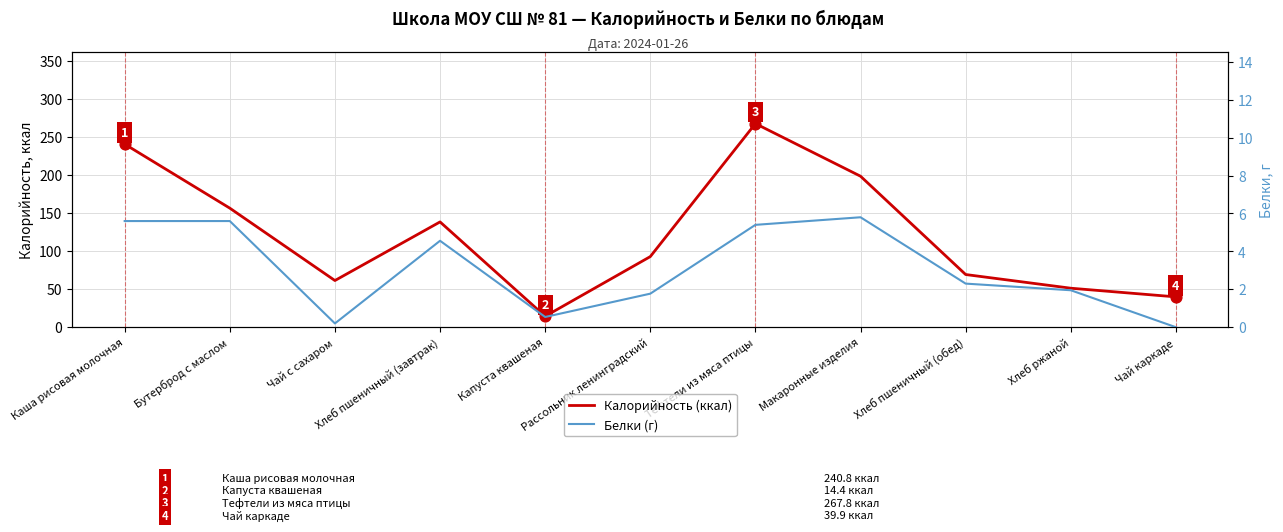

What are all the series names shown in the legend?

Калорийность (ккал), Белки (г)